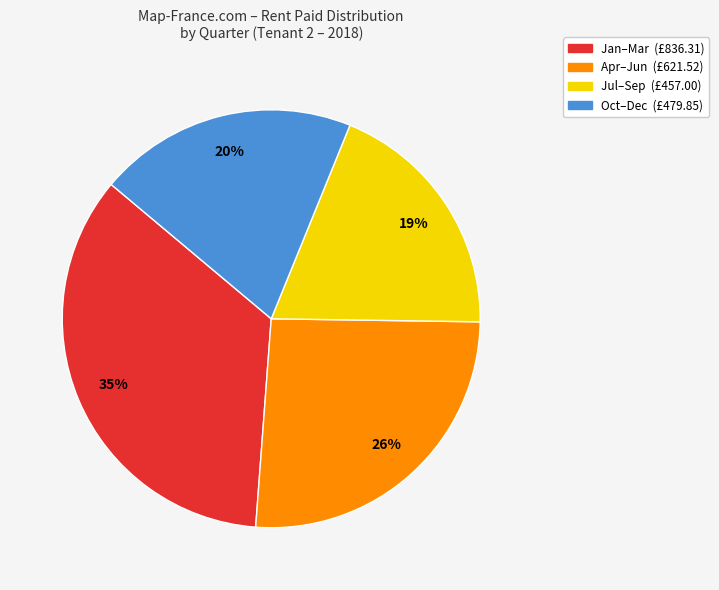

To the nearest percent, what is the average slice percentage?

25%